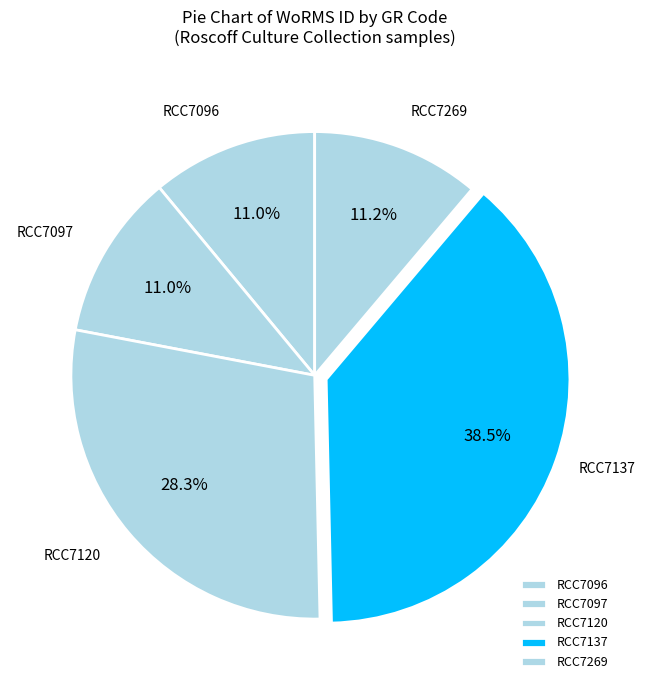

Which has a higher value, RCC7120 or RCC7097?

RCC7120